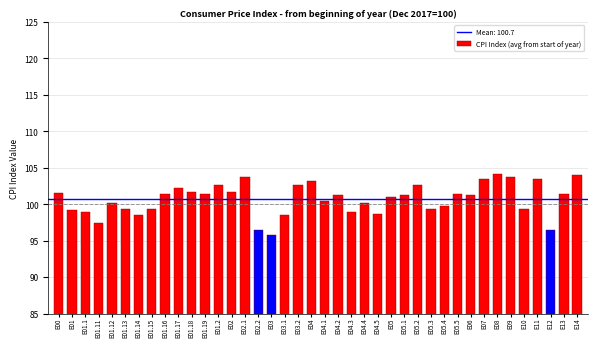

What is the minimum value shown in the chart?

95.8